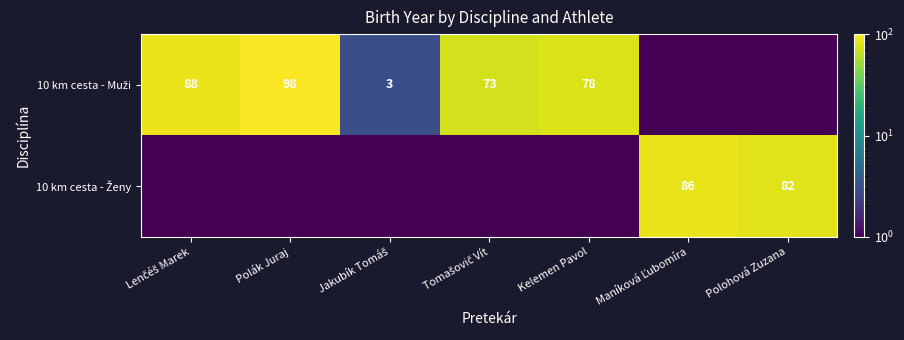

What is the highest value of the 10 km cesta - Muži series?

98.0